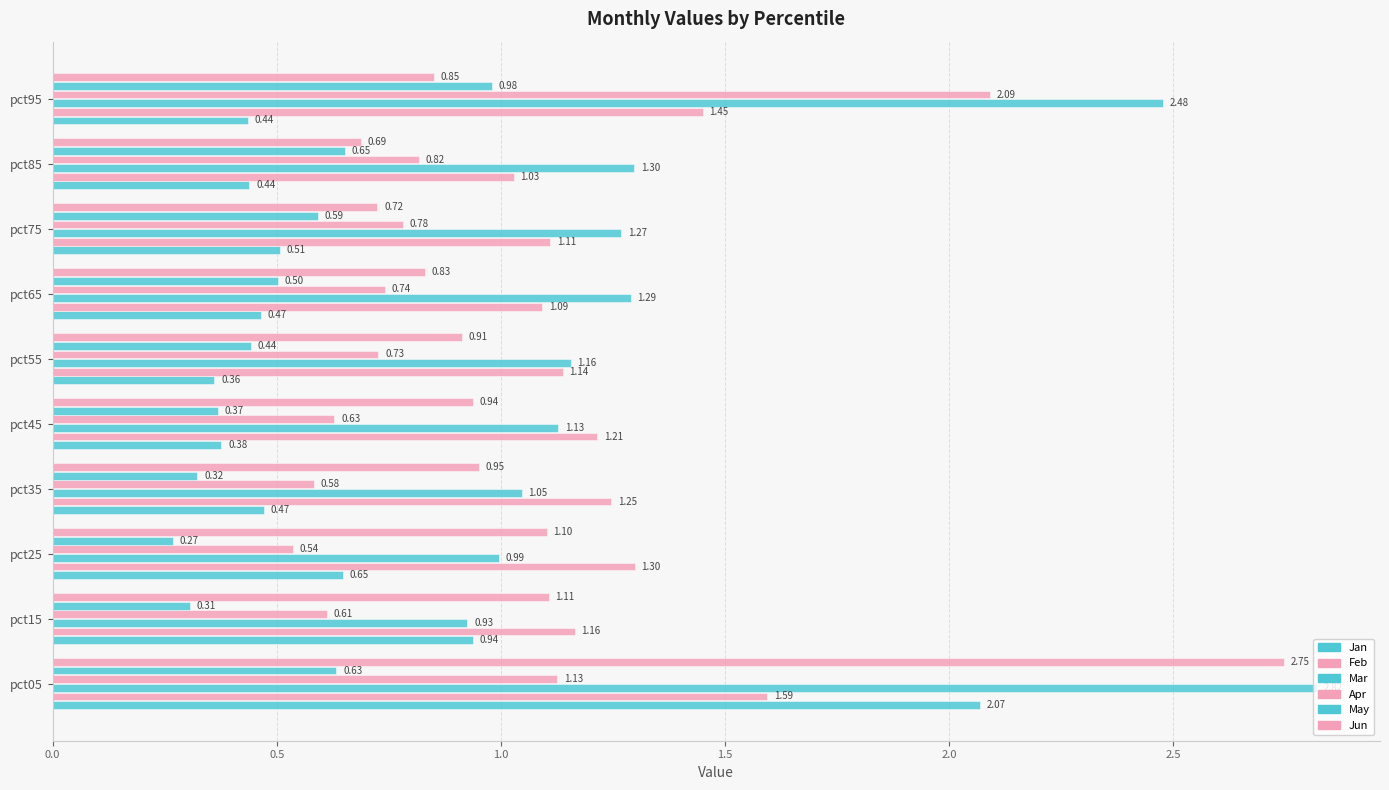

How many distinct data groups are displayed?

6